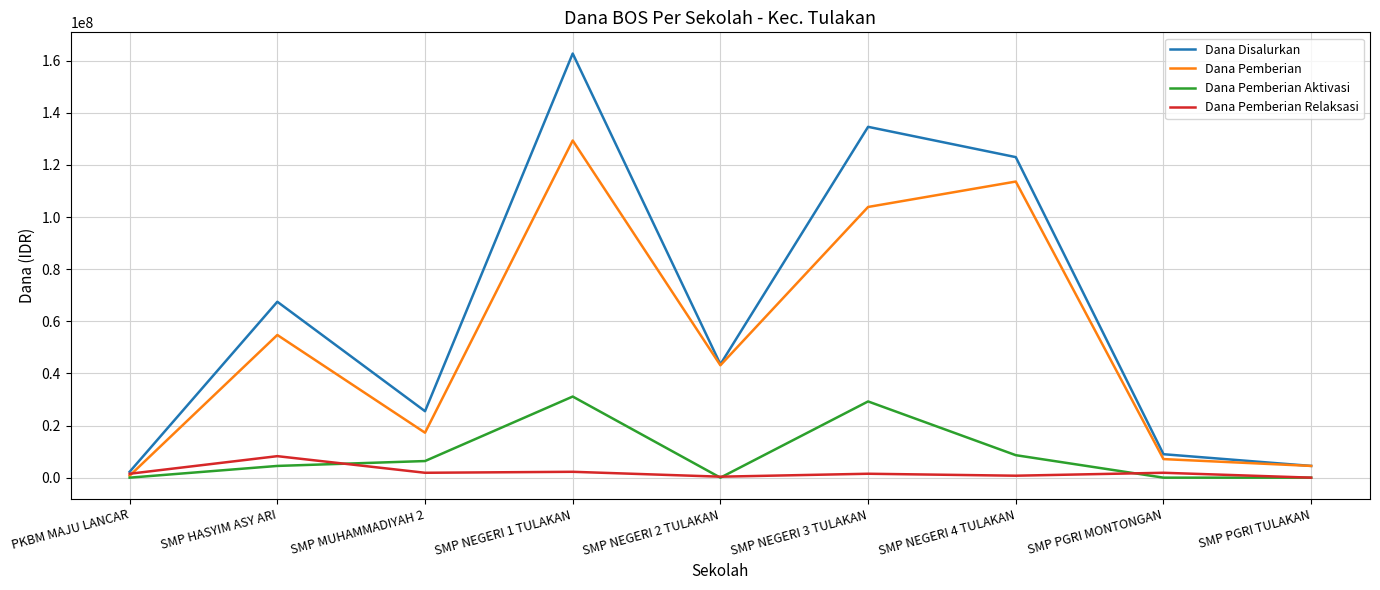

What value does the Dana Disalurkan series have at SMP NEGERI 2 TULAKAN?

43500000